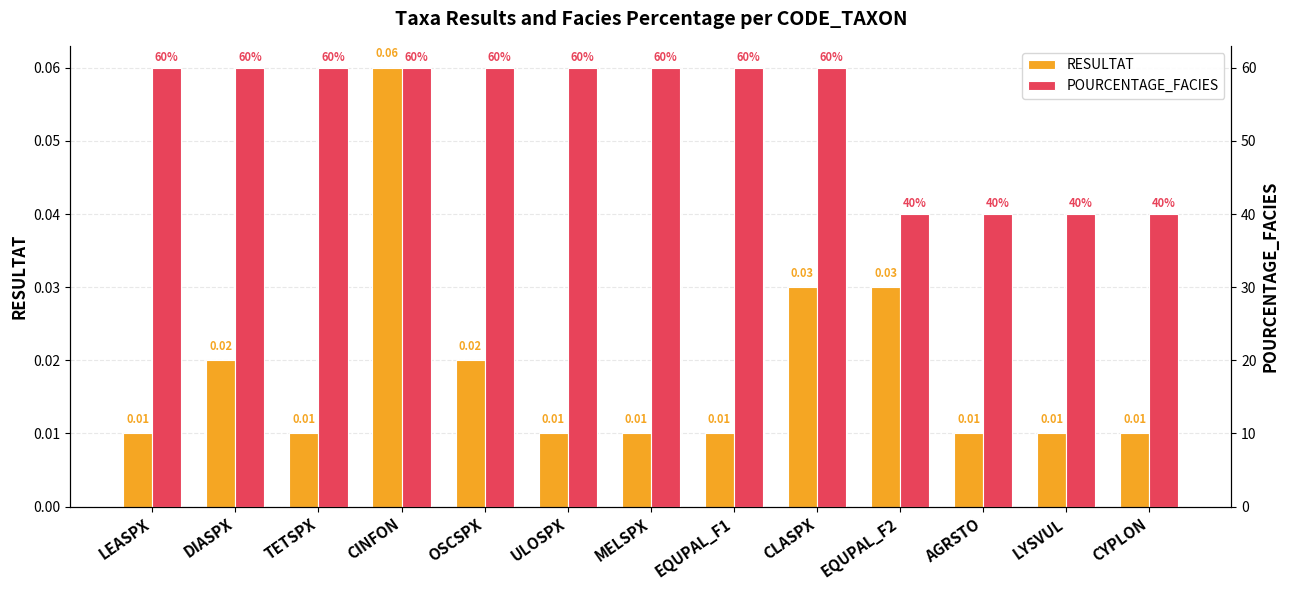

How many groups of bars are there?

13